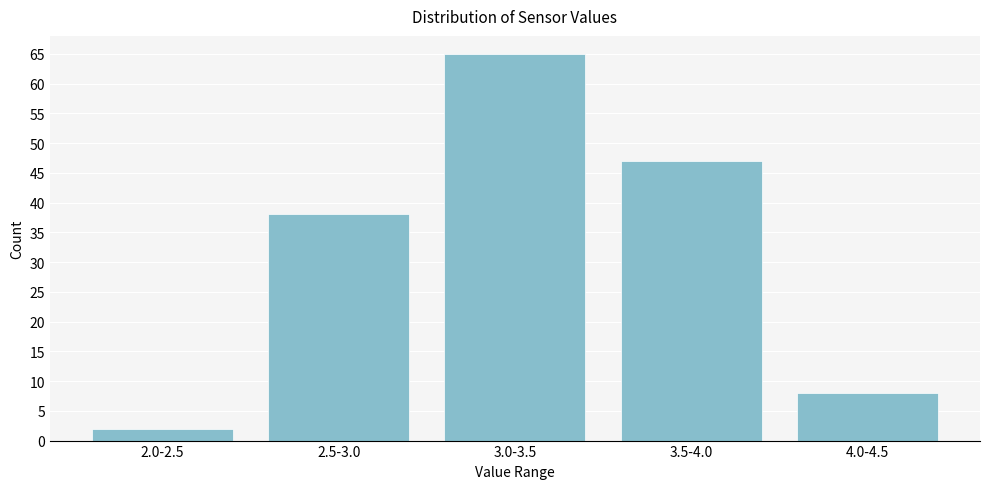

Reading right to left, list all the values displayed in this chart.

4.0-4.5=8	3.5-4.0=47	3.0-3.5=65	2.5-3.0=38	2.0-2.5=2